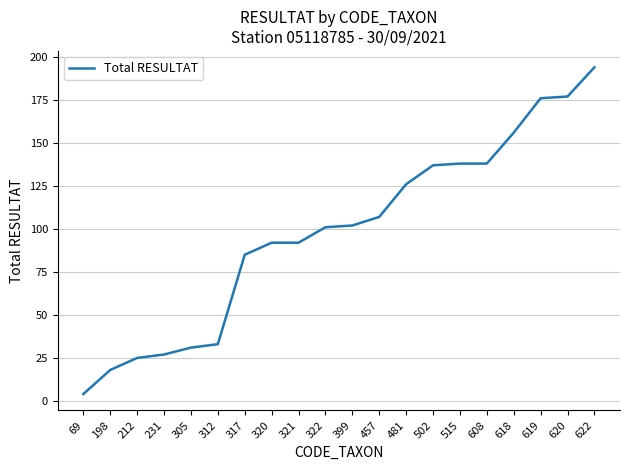

The value at 198 is 29. True or false?

False